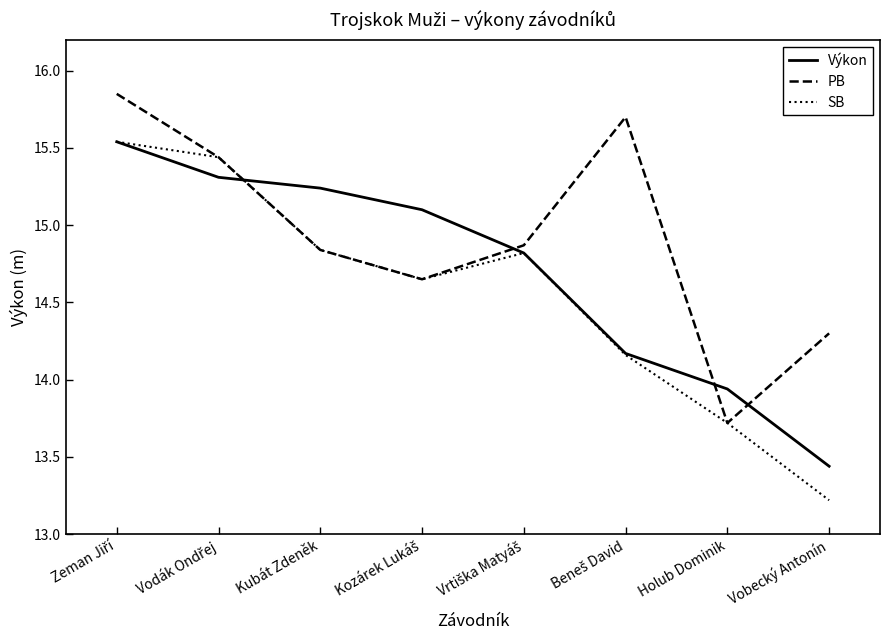

Which series has the largest total across all categories?

PB